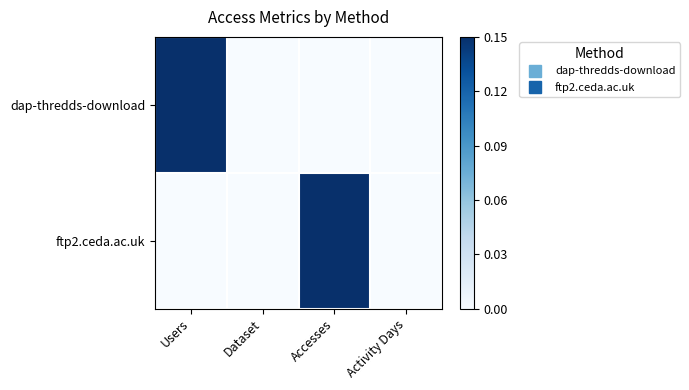

Which series has the widest spread of values?

dap-thredds-download